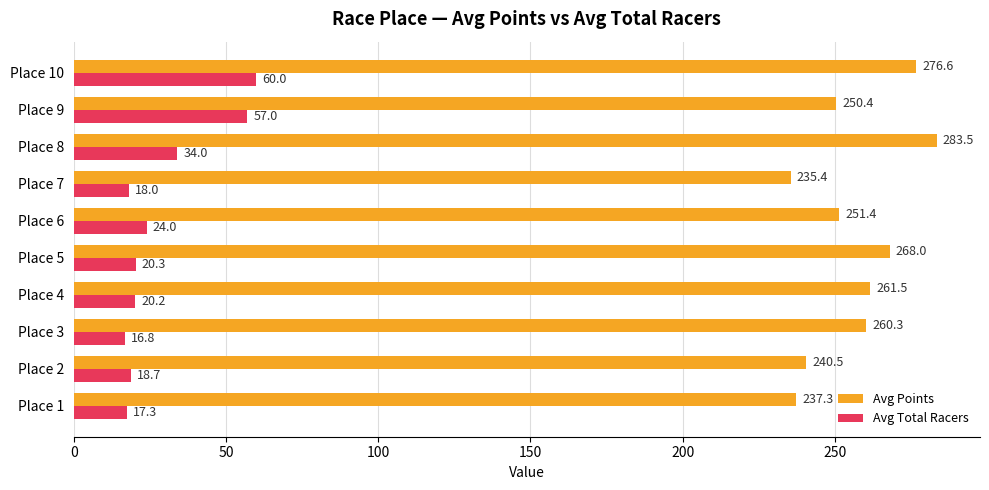

Which series has the widest spread of values?

Avg Points